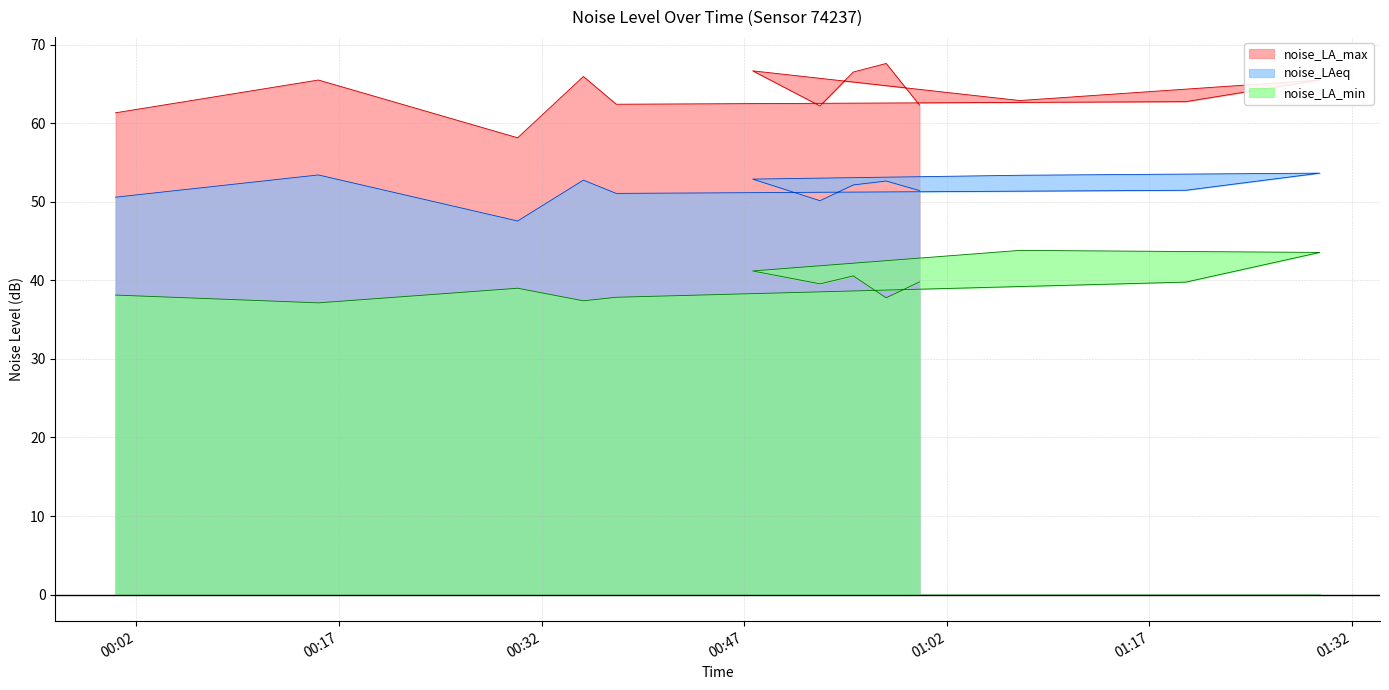

Reading left to right, transcribe all the data shown in this chart.

noise_LA_max: 61.3	65.5	58.1	65.9	62.4	62.7	65.5	62.9	66.7	62.2	66.5	67.6	62.3
noise_LAeq: 50.6	53.4	47.5	52.8	51.1	51.5	53.6	53.4	52.9	50.1	52.1	52.6	51.4
noise_LA_min: 38.1	37.1	39.0	37.4	37.8	39.8	43.5	43.8	41.2	39.5	40.6	37.8	39.8